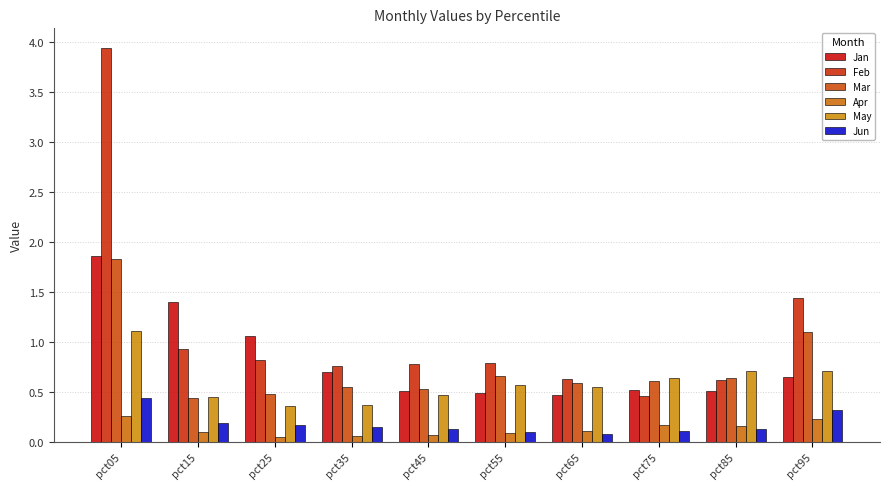

Is it true that May equals 0.4 at pct15?

True